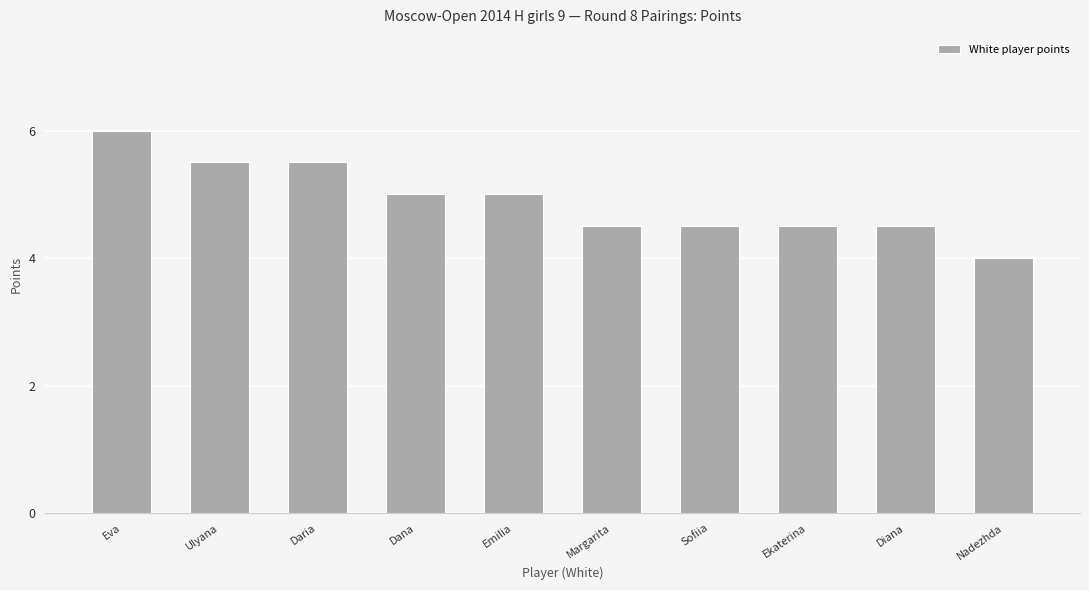

Reading left to right, extract all data points from this chart.

Eva=6.0	Ulyana=5.5	Daria=5.5	Dana=5.0	Emilia=5.0	Margarita=4.5	Sofiia=4.5	Ekaterina=4.5	Diana=4.5	Nadezhda=4.0